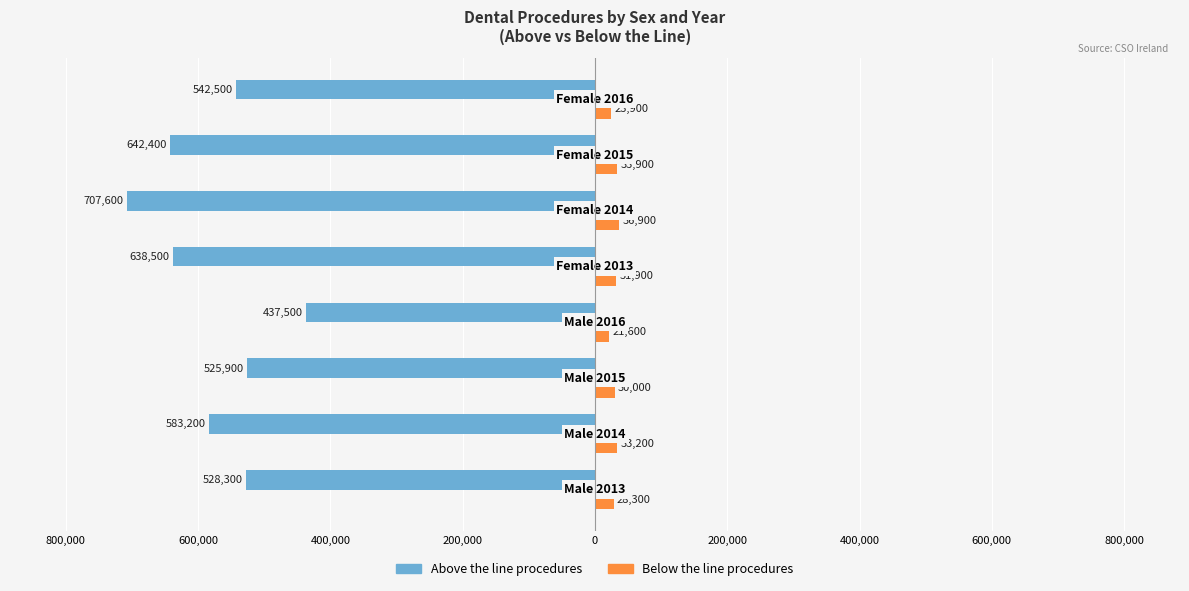

What are all the series names shown in the legend?

Above the line procedures, Below the line procedures